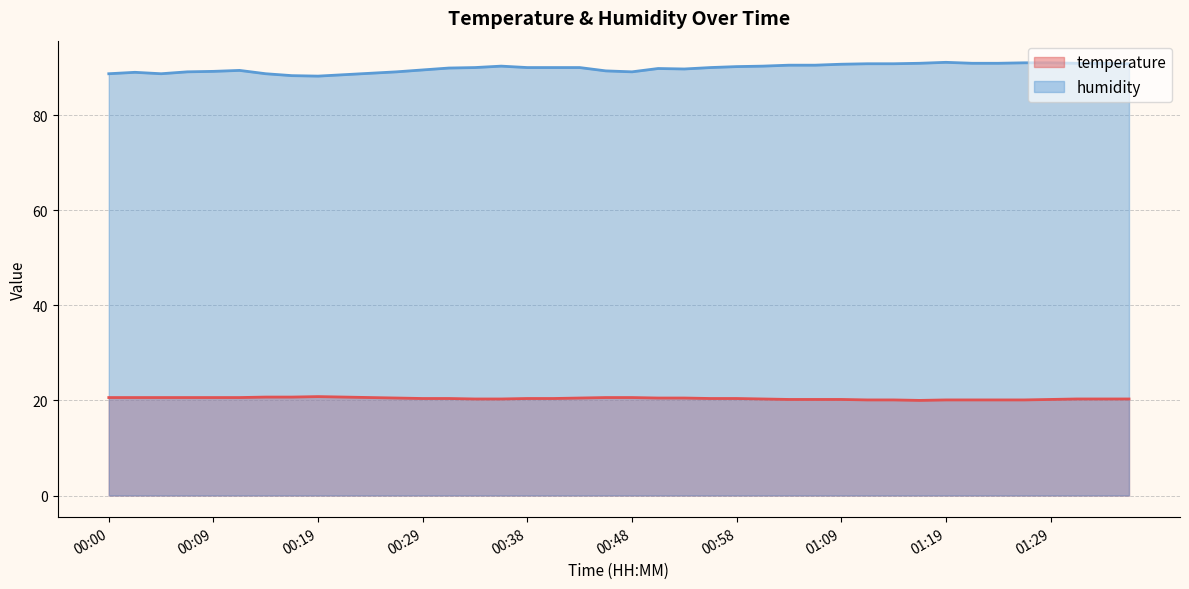

How many lines are shown in the chart?

2